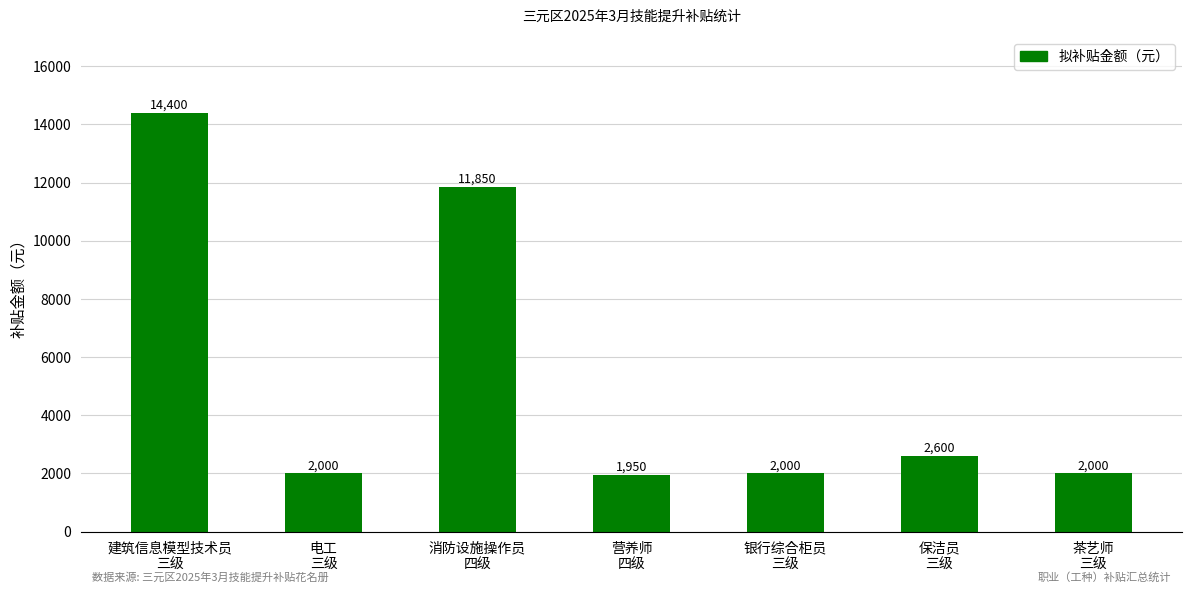

How many data points are less than 2000?

1